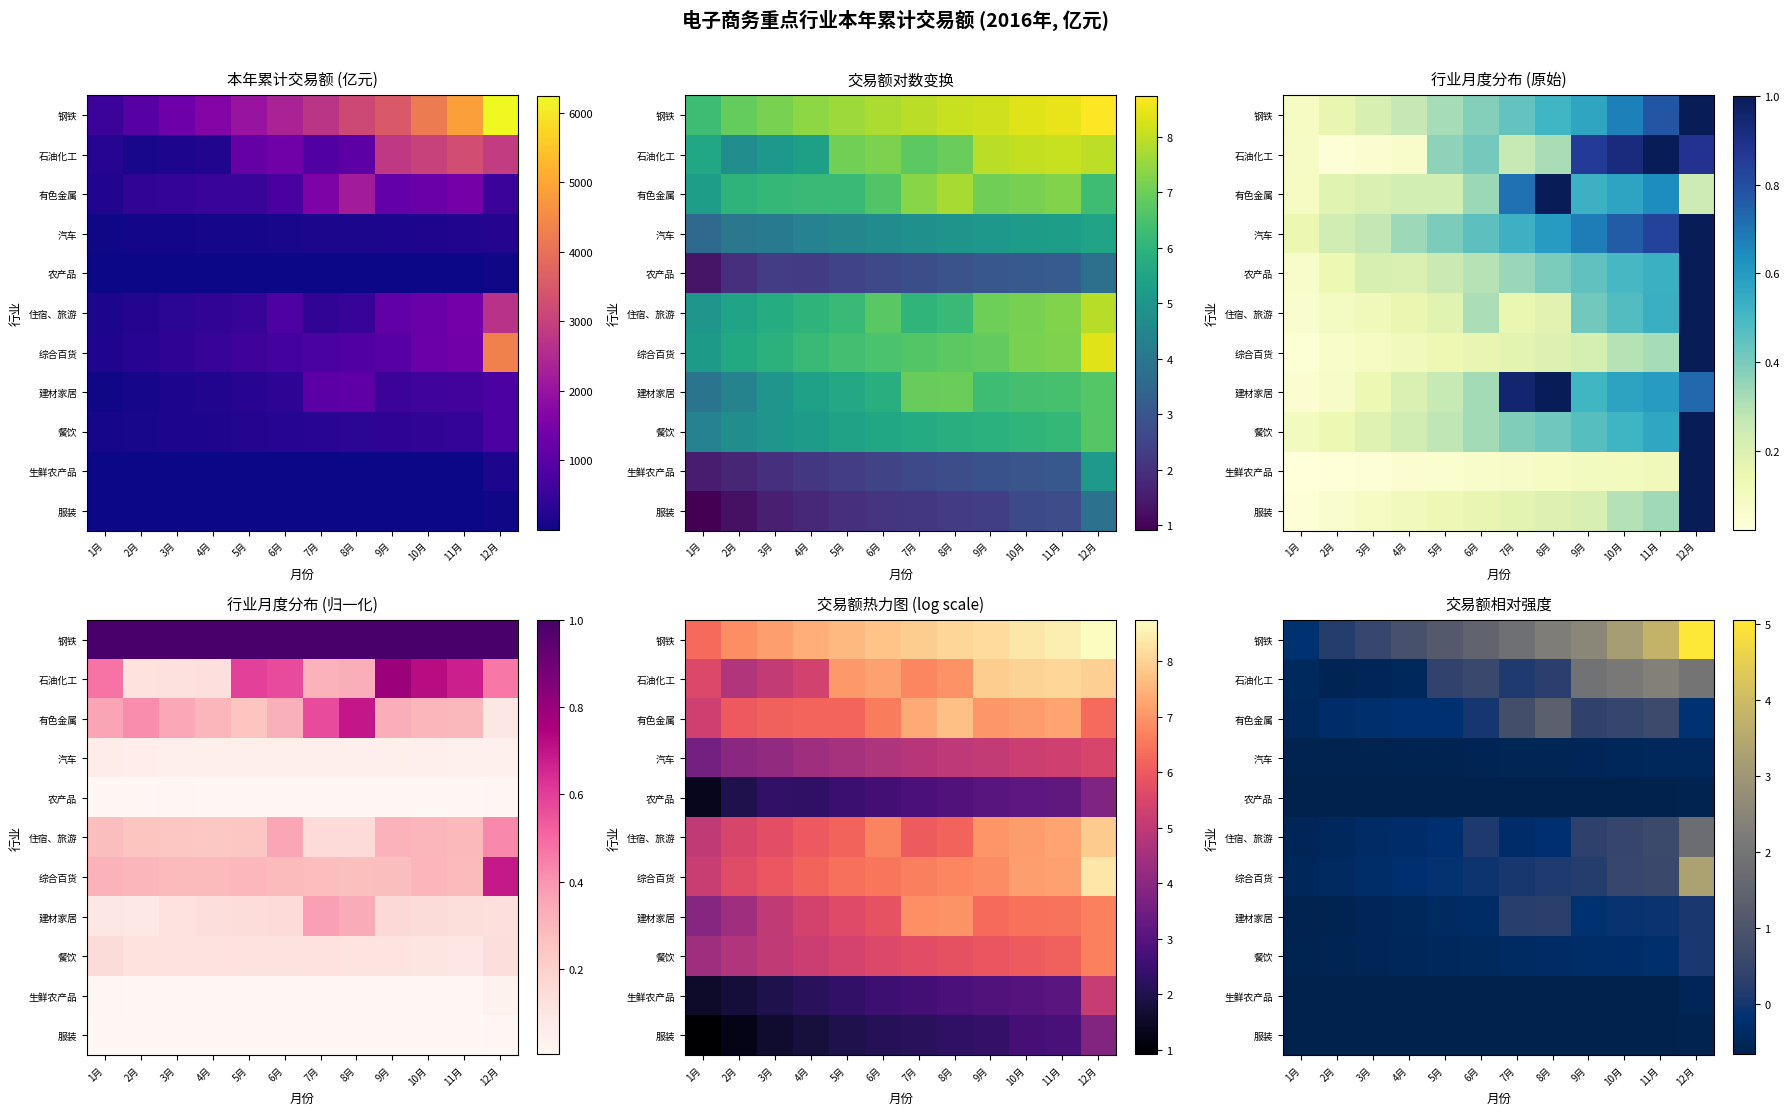

At which label does 住宿、旅游 first exceed 0?

6月